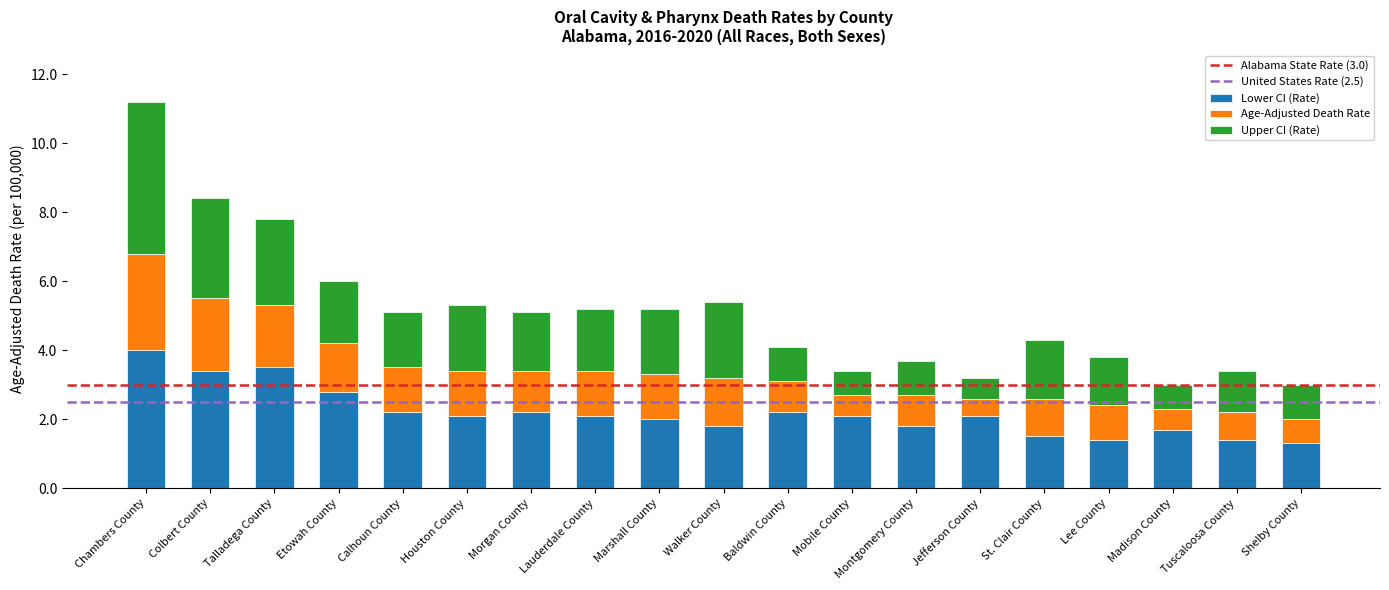

What is the total value across all series at Colbert County?

8.4